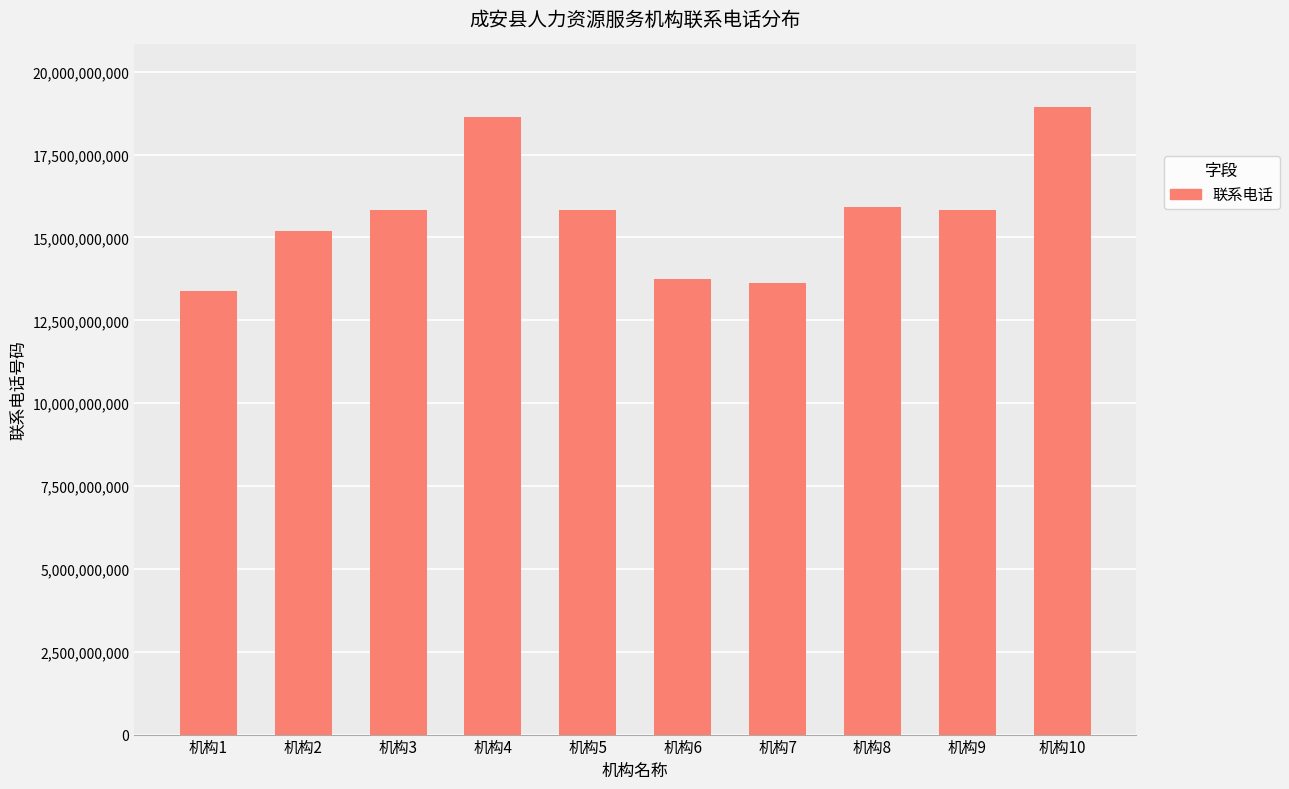

What is the greatest value displayed?

18931020320